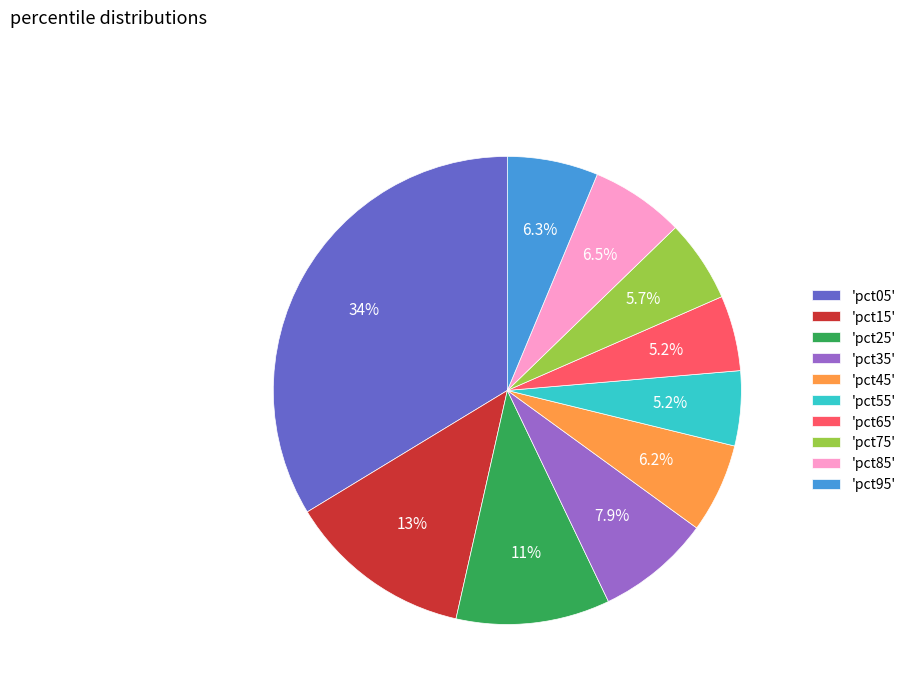

Between 'pct55' and 'pct05', which is larger?

'pct05'